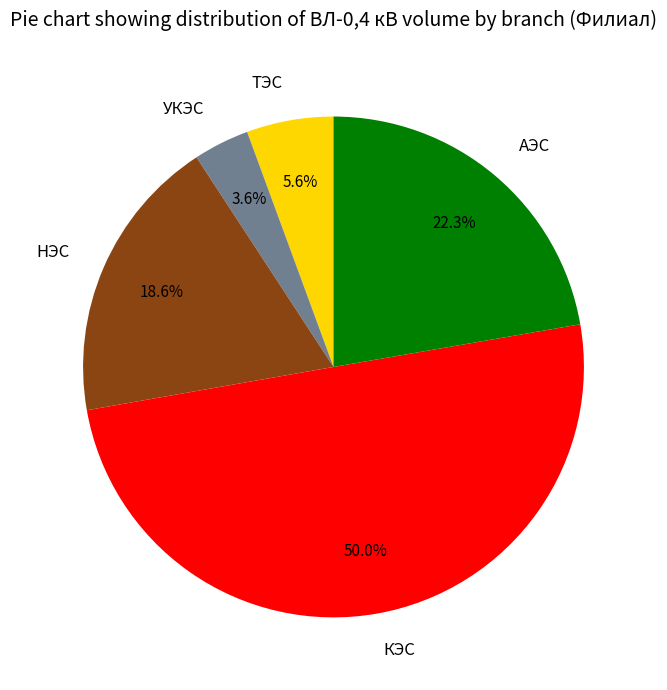

Which category has the biggest portion of the pie?

КЭС